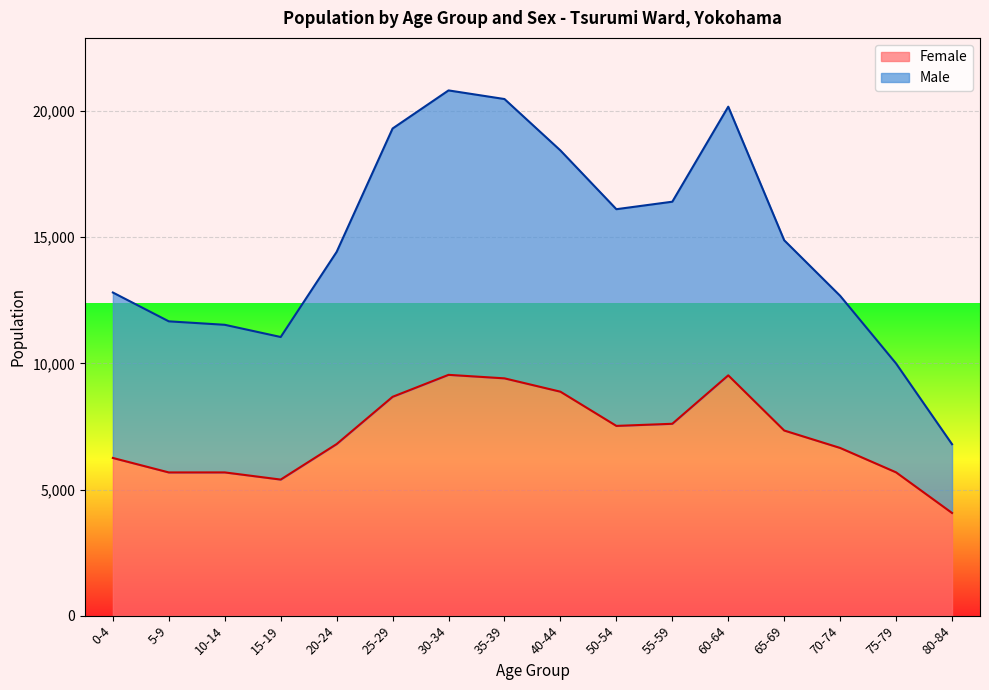

List the series in order of their peak value, highest first.

Male, Female